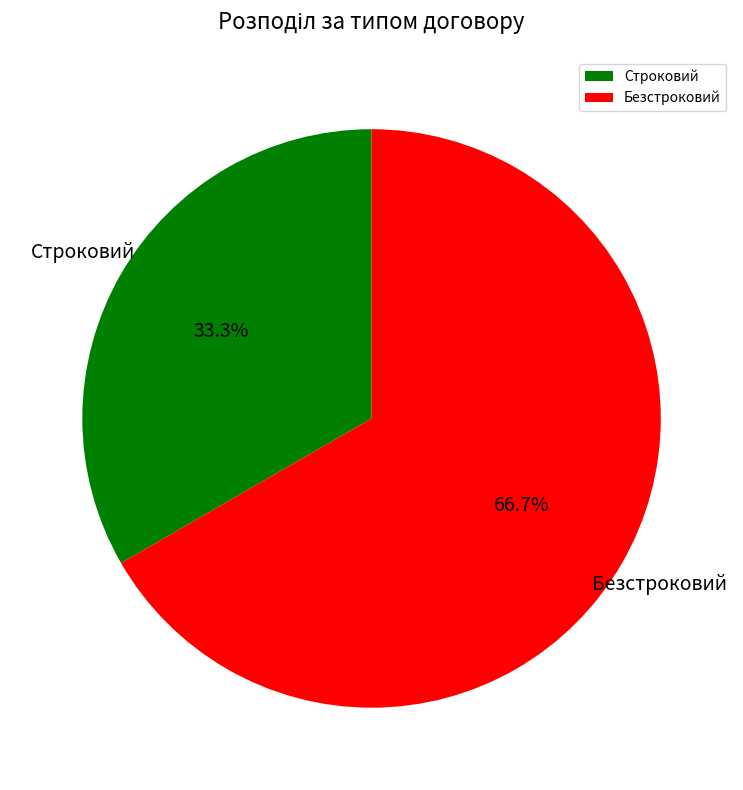

To the nearest percent, what is the difference between the Безстроковий and Строковий slice percentages?

33%